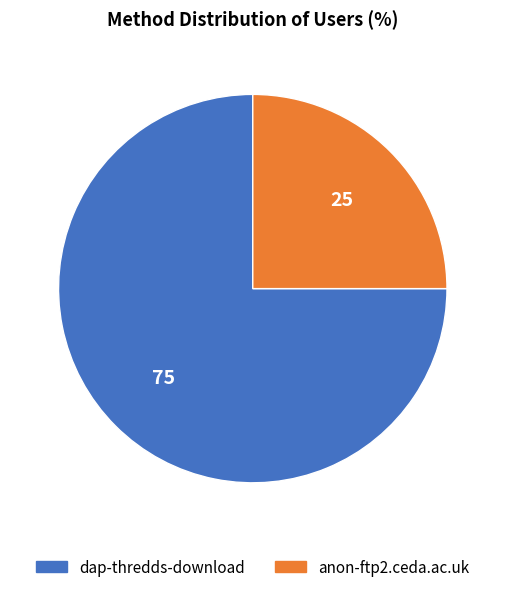

Is the sum of dap-thredds-download and anon-ftp2.ceda.ac.uk greater than half?

Yes